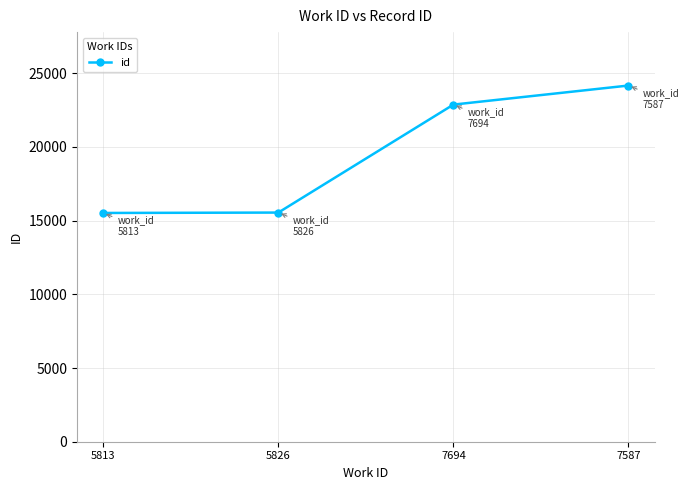

How many data points does each series have?

4